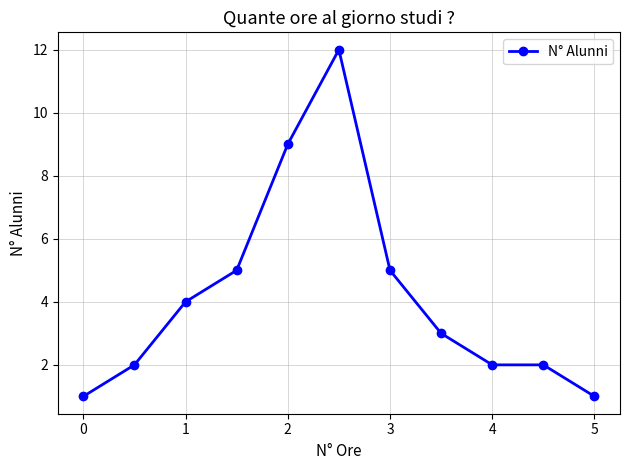

What is the greatest value displayed?

12